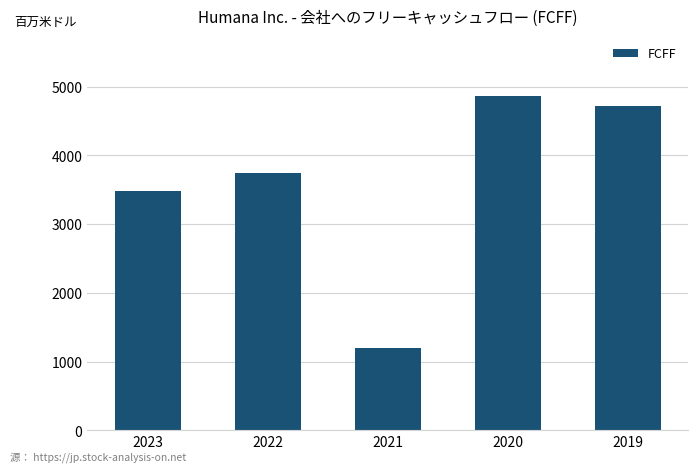

What is the difference between the values at 2021 and 2020?

3670